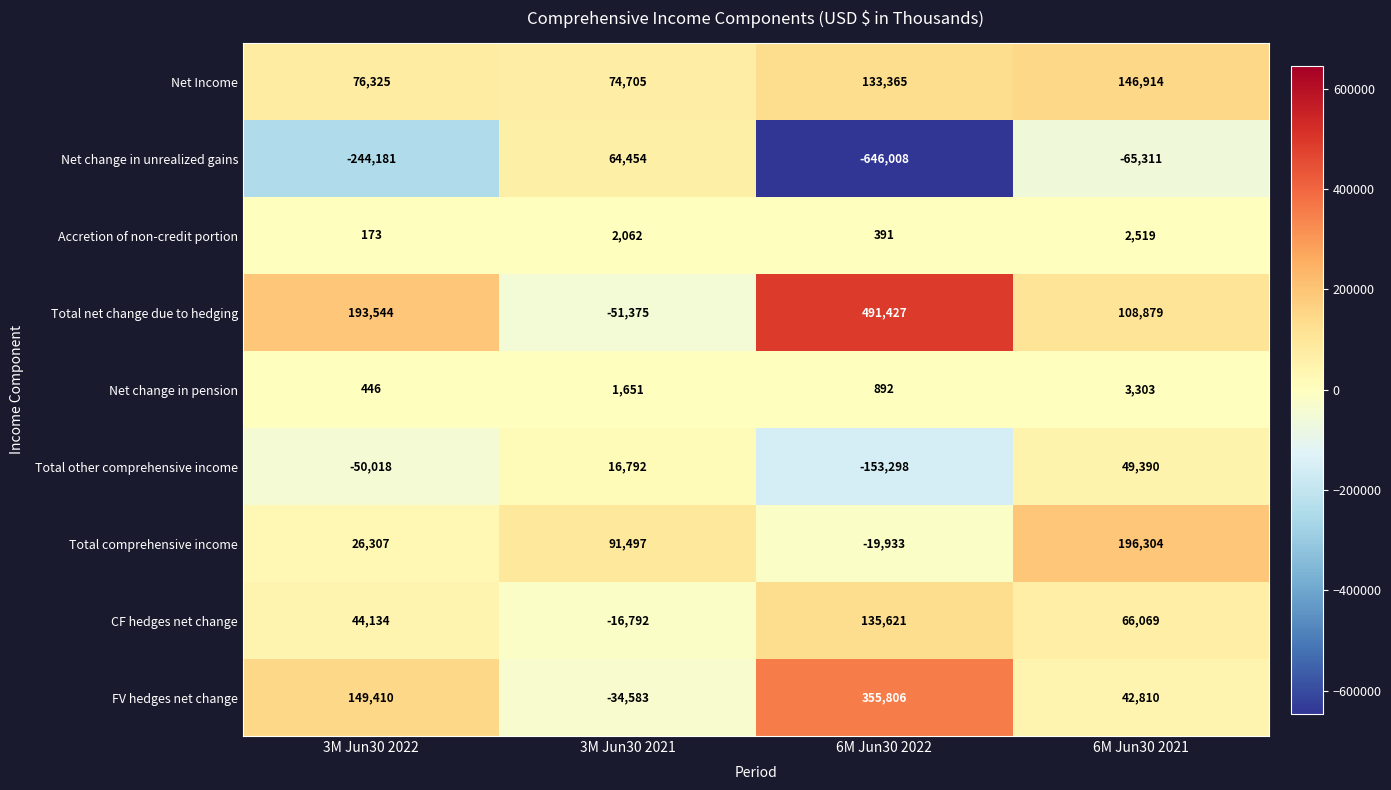

True or false: Total other comprehensive income has a value of 4532 at 3M Jun30 2021.

False